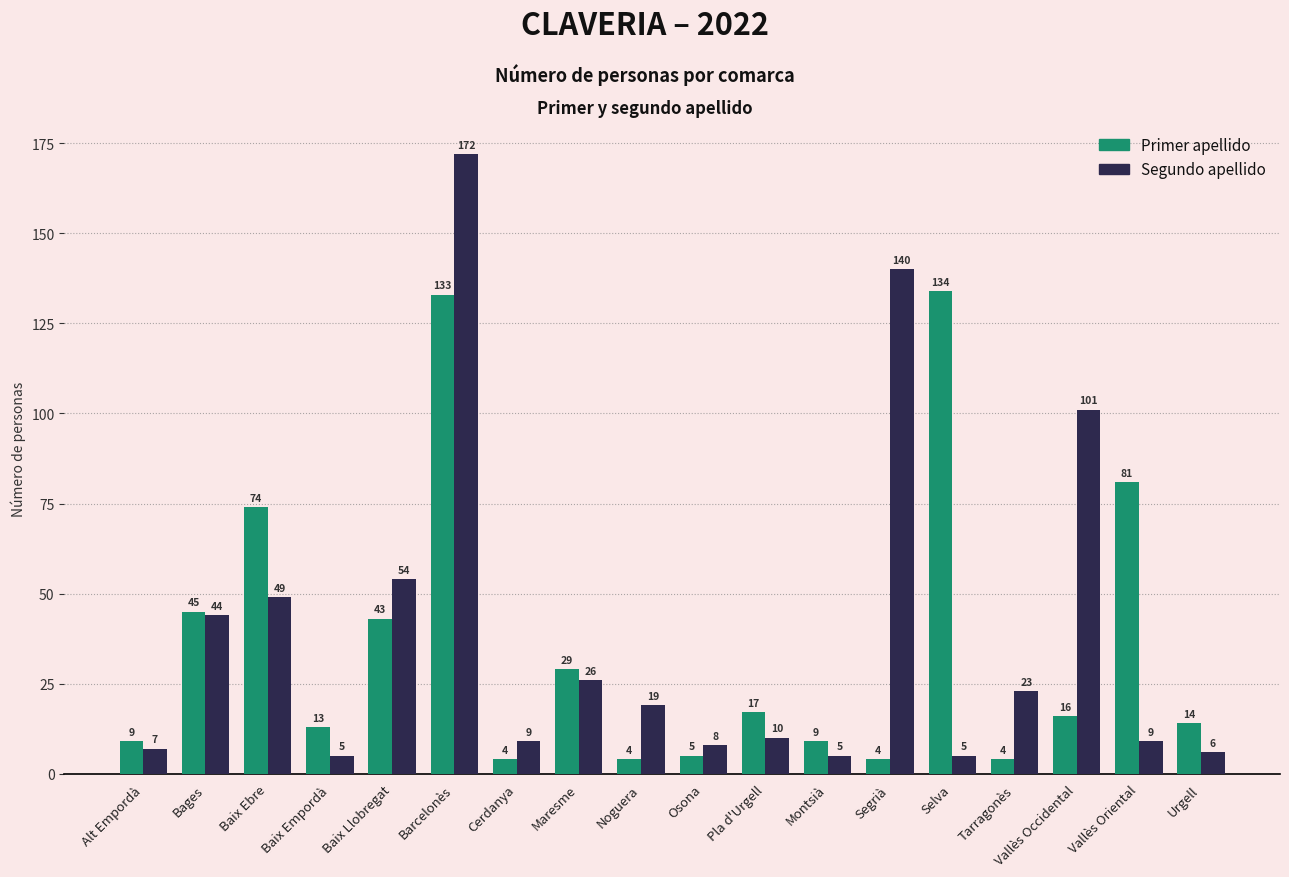

Which series has the widest spread of values?

Segundo apellido